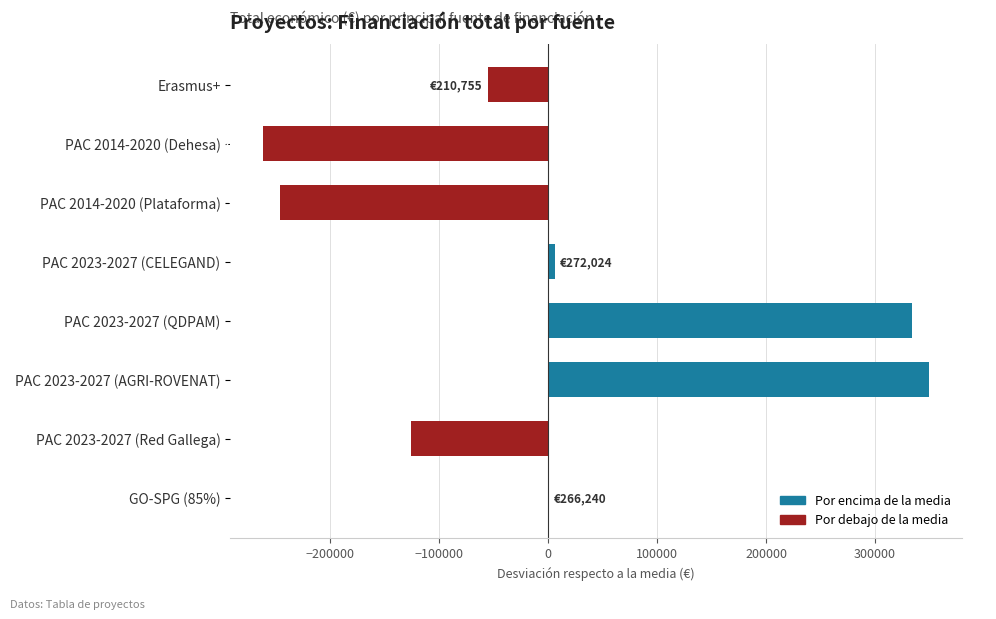

Where is the data nearest to the value 43973?

PAC 2023-2027 (CELEGAND)